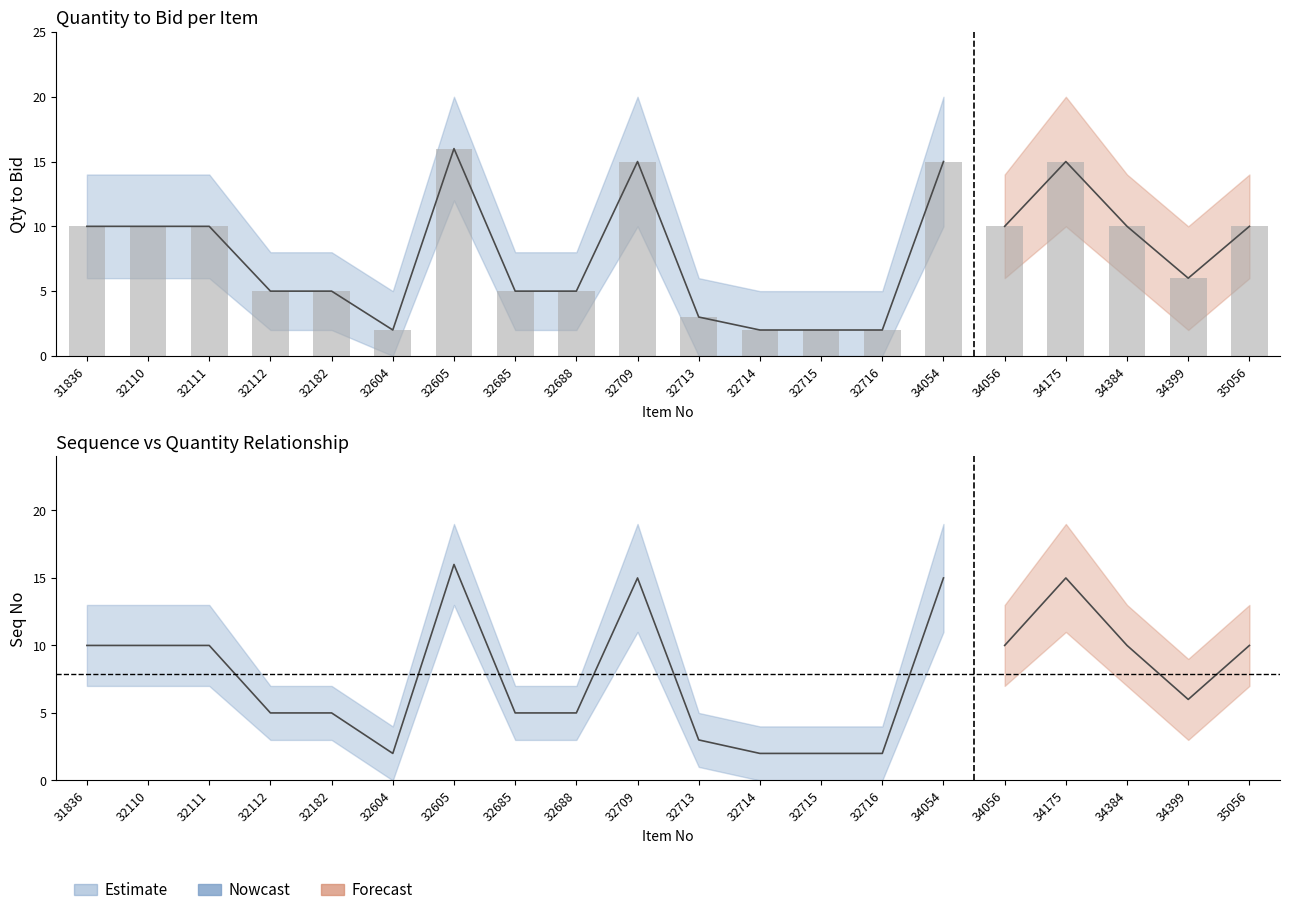

How many values exceed 5?

6